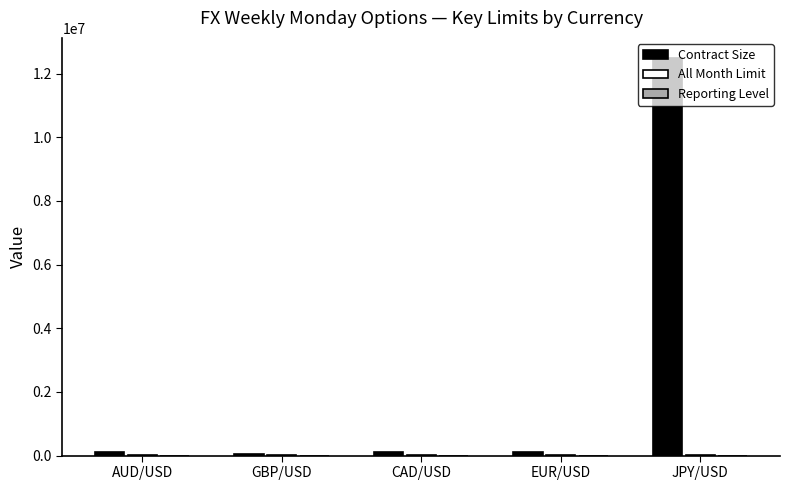

At which category is the sum across all series the highest?

JPY/USD